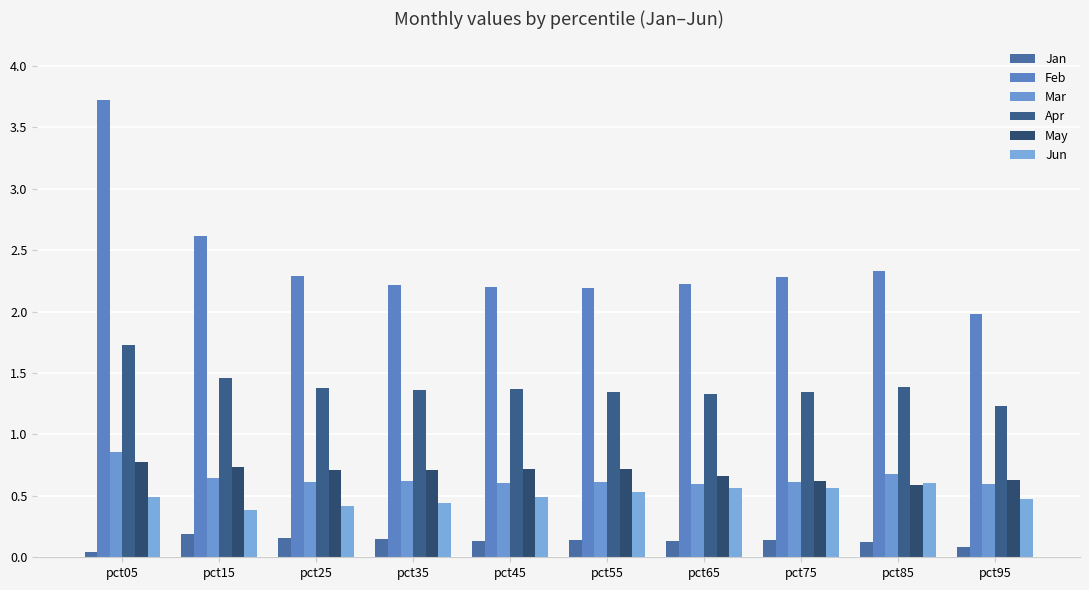

How many series are shown in this chart?

6